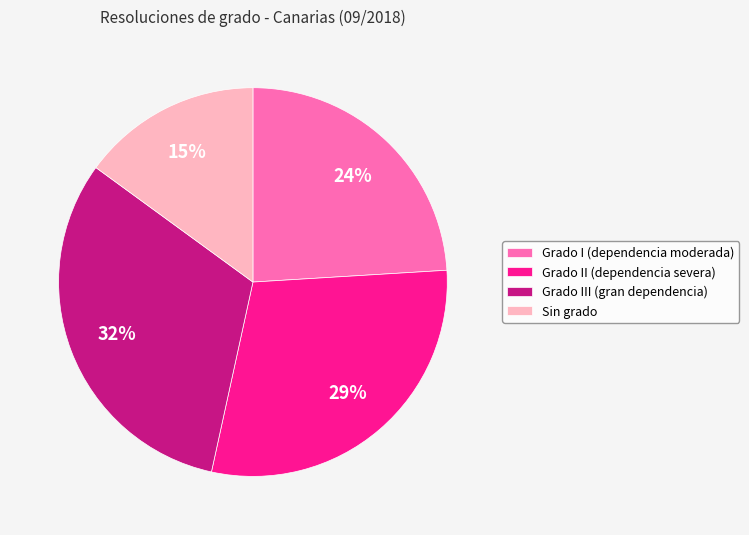

To the nearest percent, what is the average slice percentage?

25%